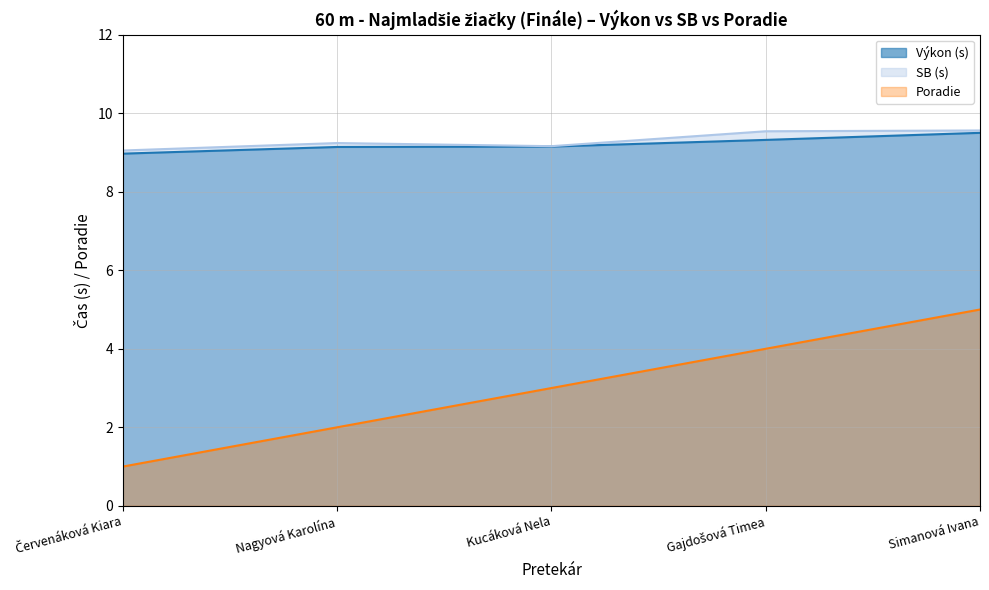

What is the label of the 3rd point from the right?

Kucáková Nela